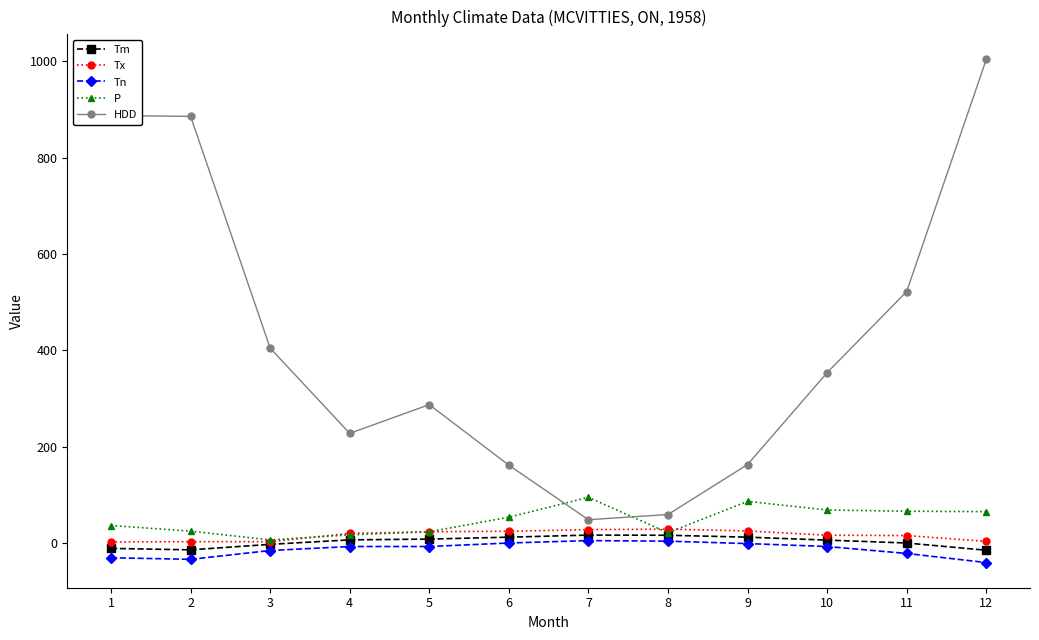

What is the value of the HDD point at the 7th from the left?

48.9